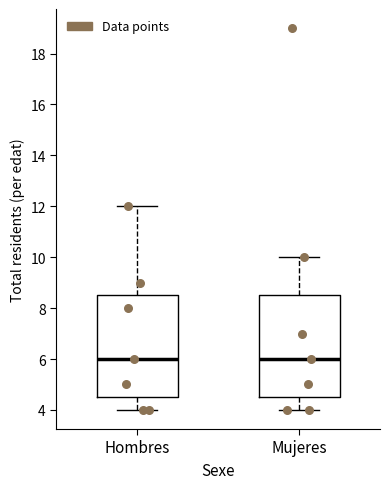

Where is the upper edge of the box for Hombres on the y-axis? The values are not printed on the chart, so give them approximately, as read against the axis.

8.6